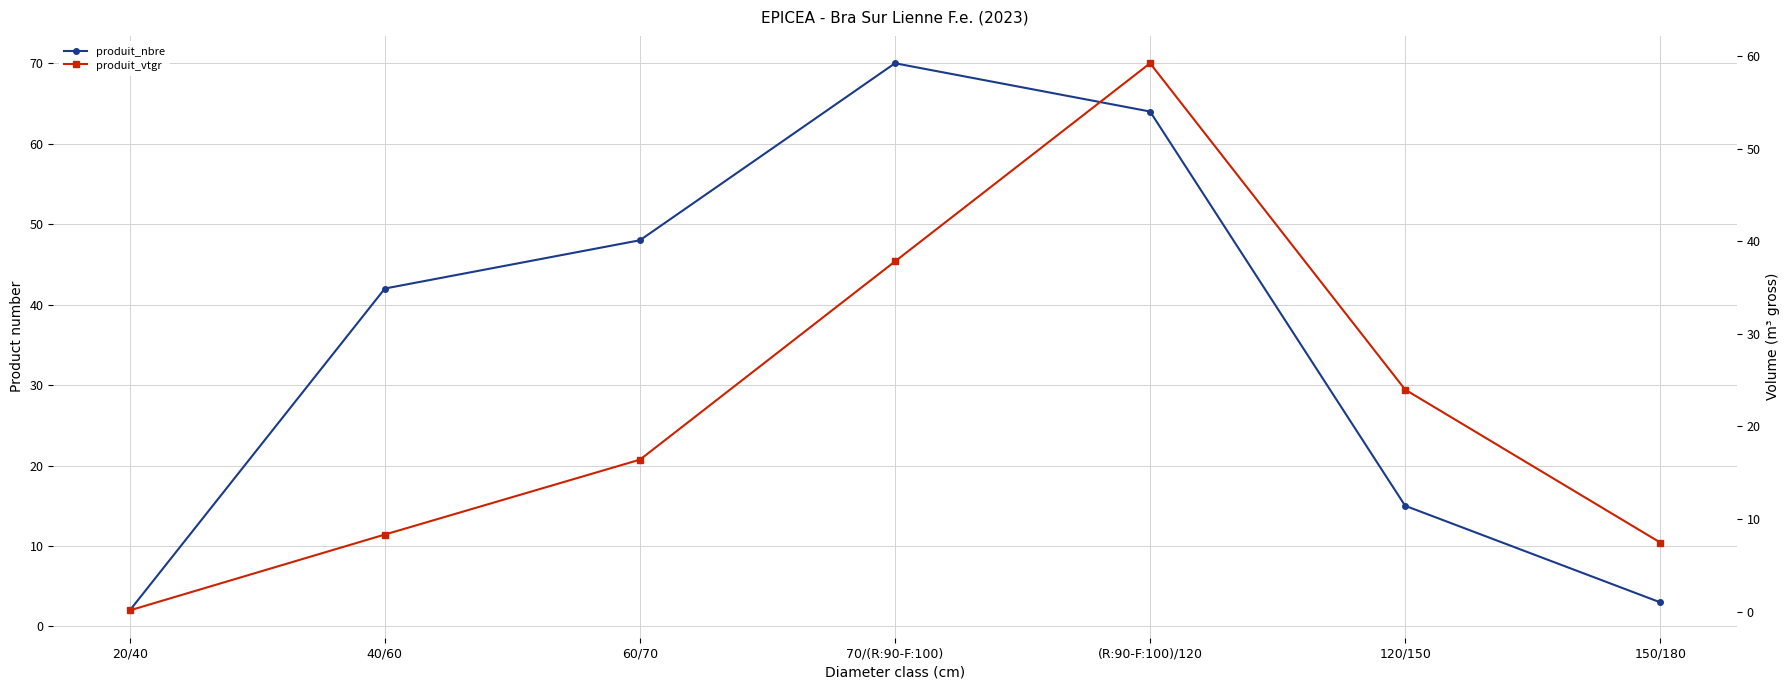

Reading right to left, extract all data points from this chart.

produit_nbre: 3.0	15.0	64.0	70.0	48.0	42.0	2.0
produit_vtgr: 7.5	24.0	59.2	37.8	16.4	8.3	0.1